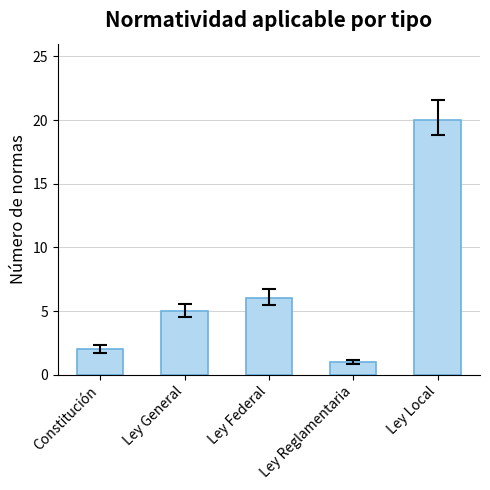

True or false: the data shows 8 at Ley General.

False